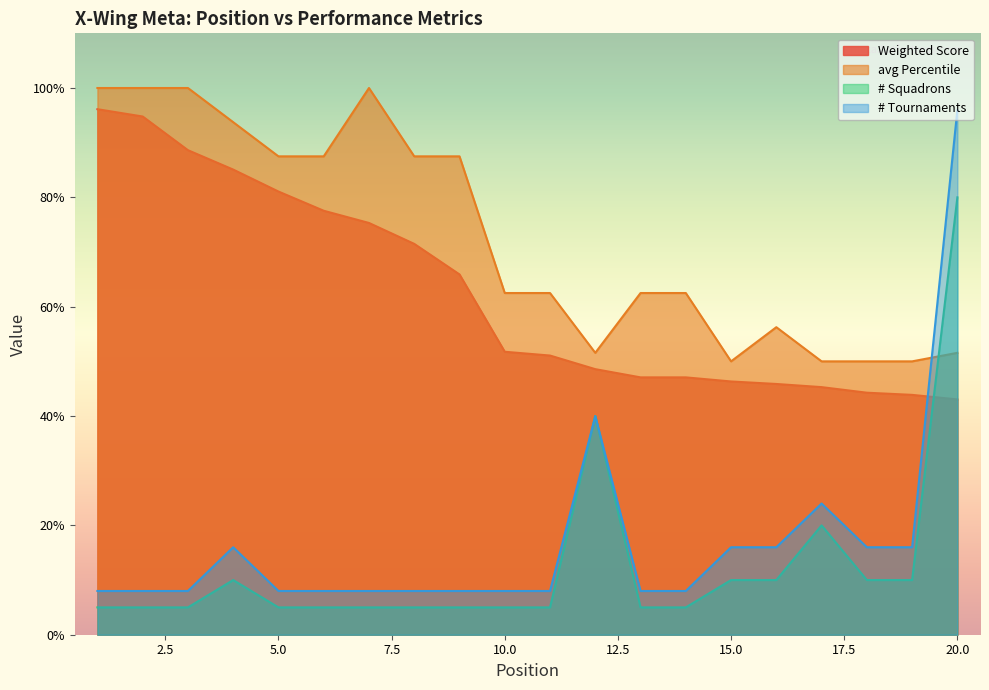

Which series ends up on top after the final intersection of Weighted Score and # Tournaments?

# Tournaments